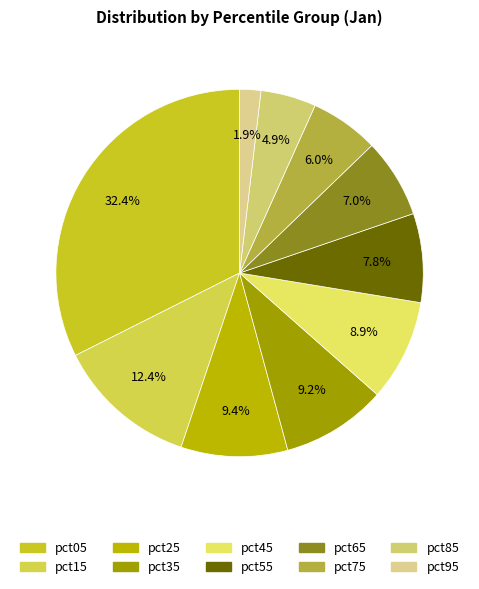

Count the number of slices in the pie.

10